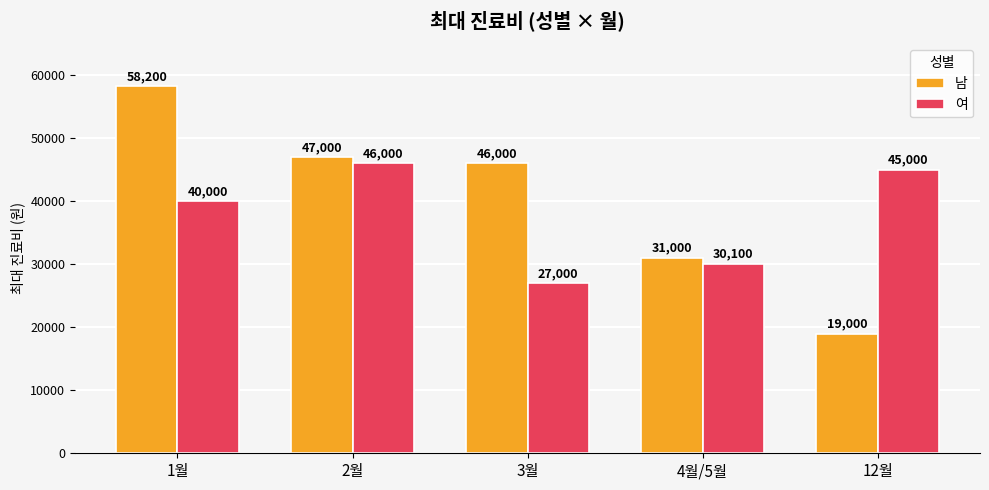

Between 1월 and 12월, which series saw the biggest shift?

남